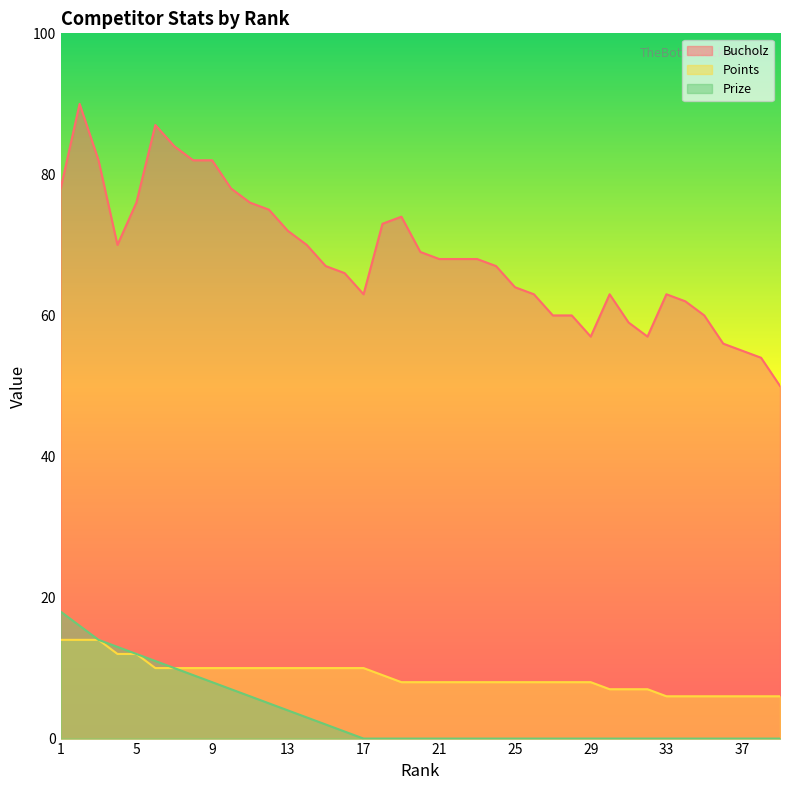

The value of Bucholz at 38 is 30. True or false?

False